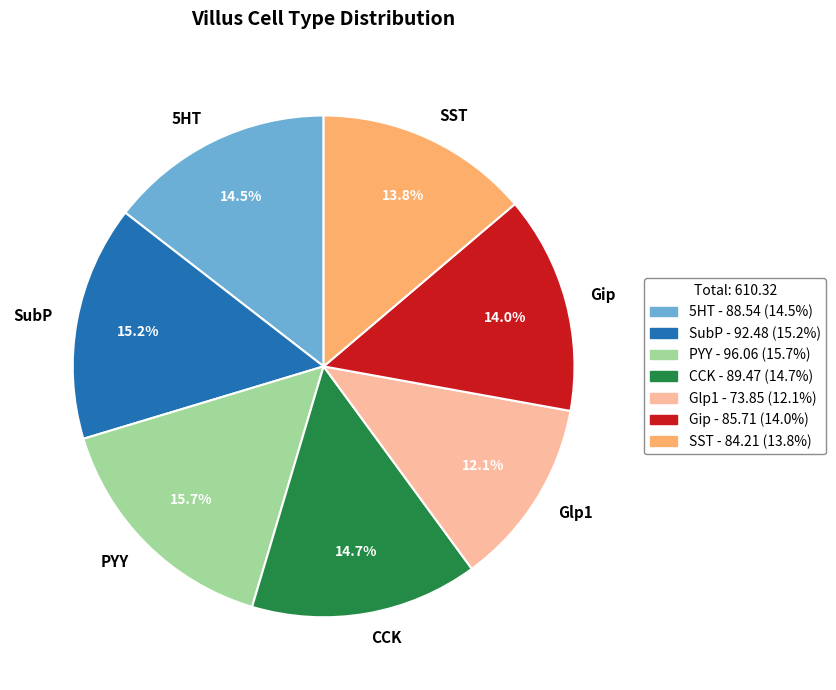

How much of the chart is everything except SST?

86.2%